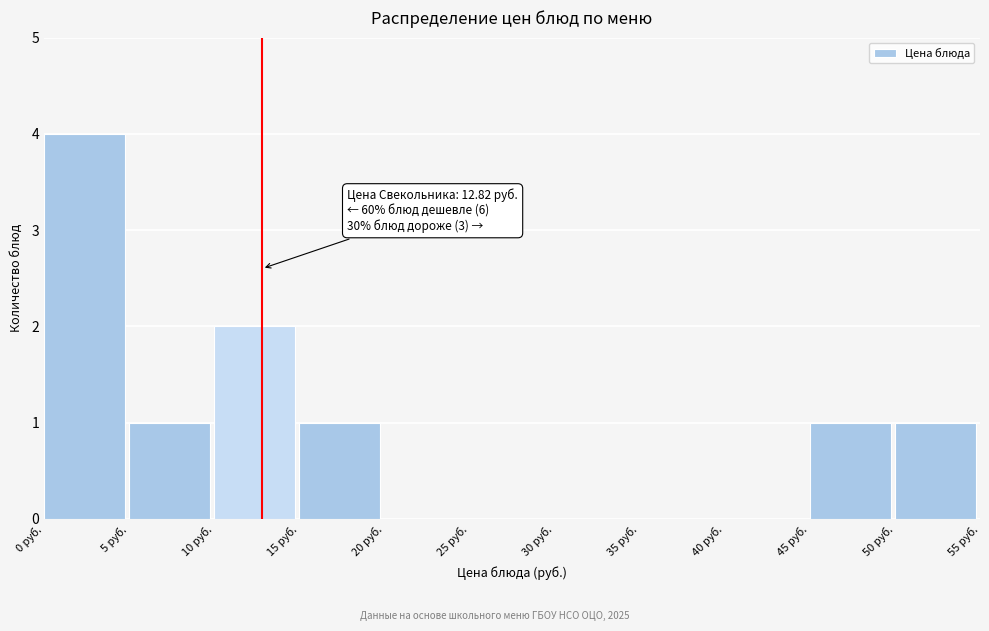

Which range on the x-axis has the tallest bar?

0 to 5